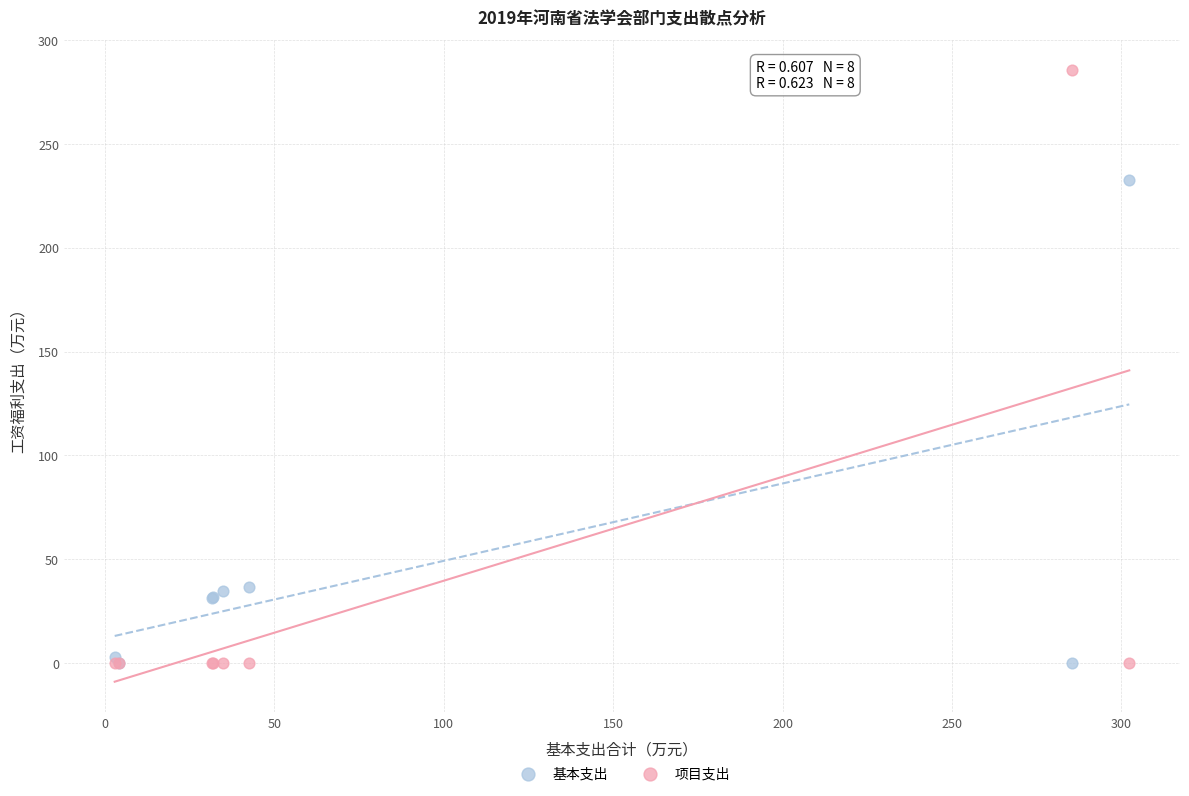

What is the X range (max minus min) for the scatter plot?

299.4